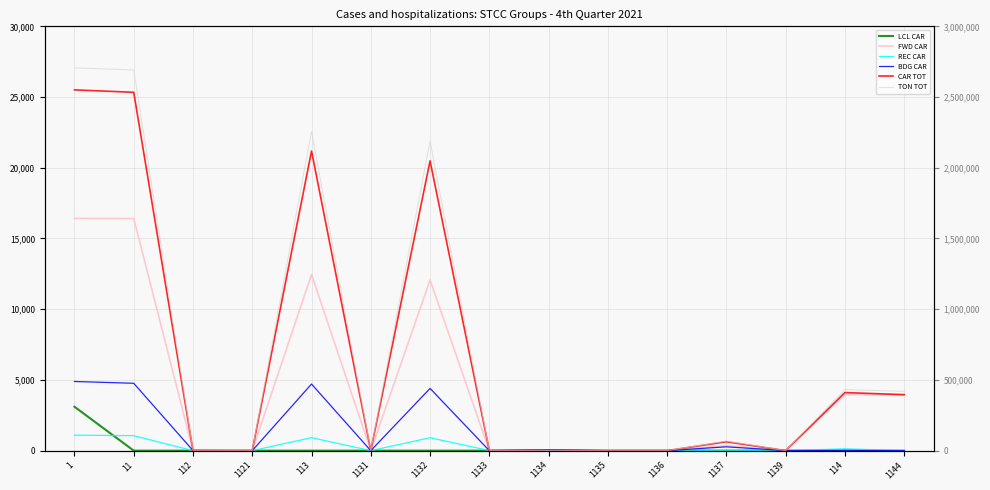

The value of BDG CAR at 112 is 7. True or false?

True